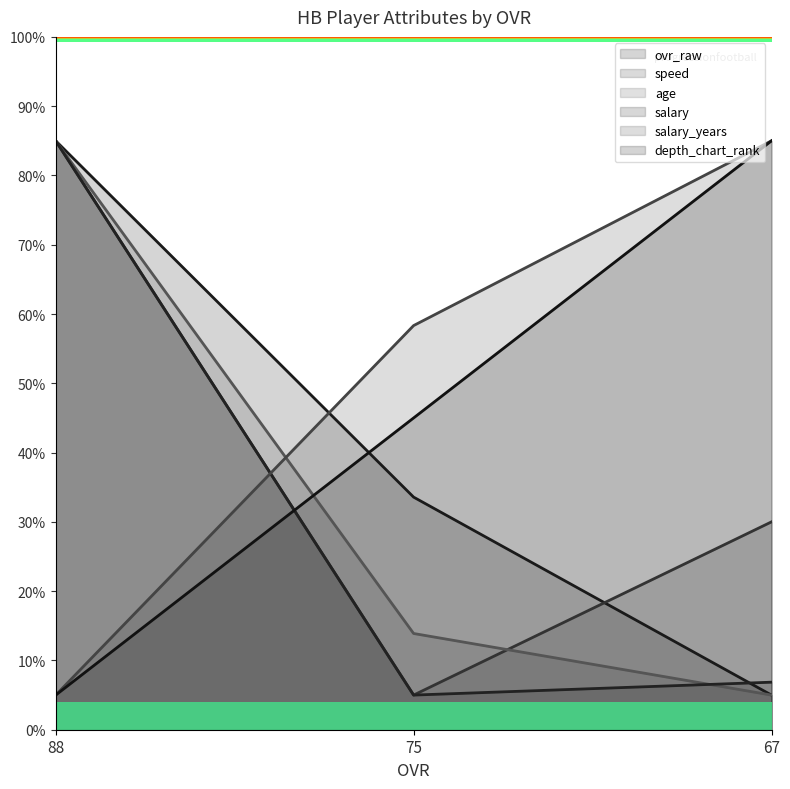

How many categories are shown in the chart?

3